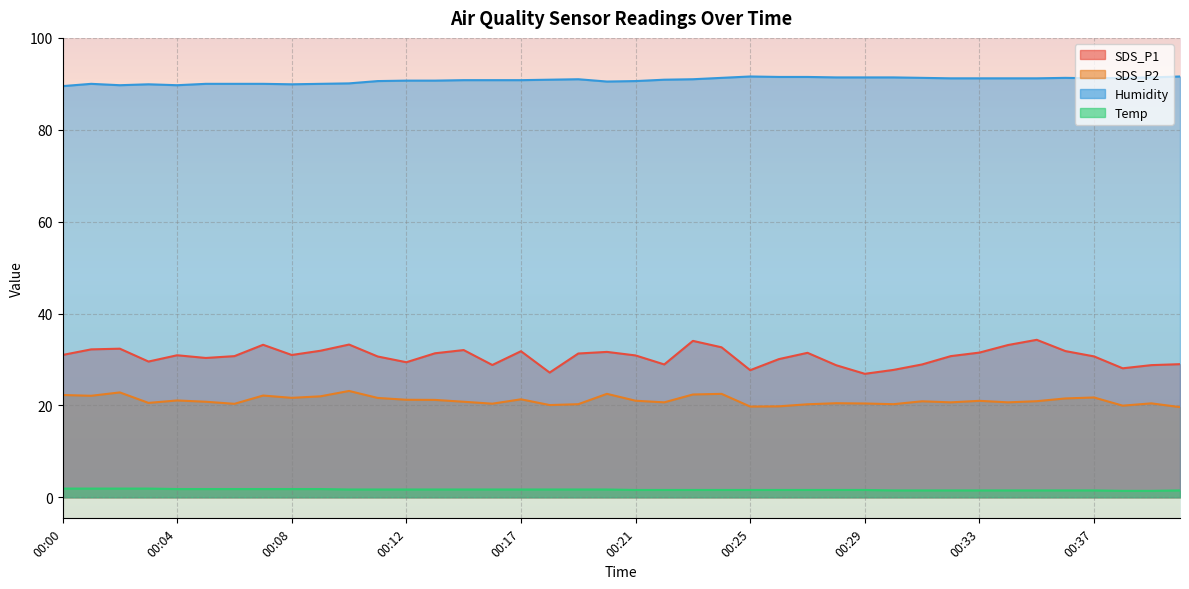

What is the minimum value shown in the chart?

1.4